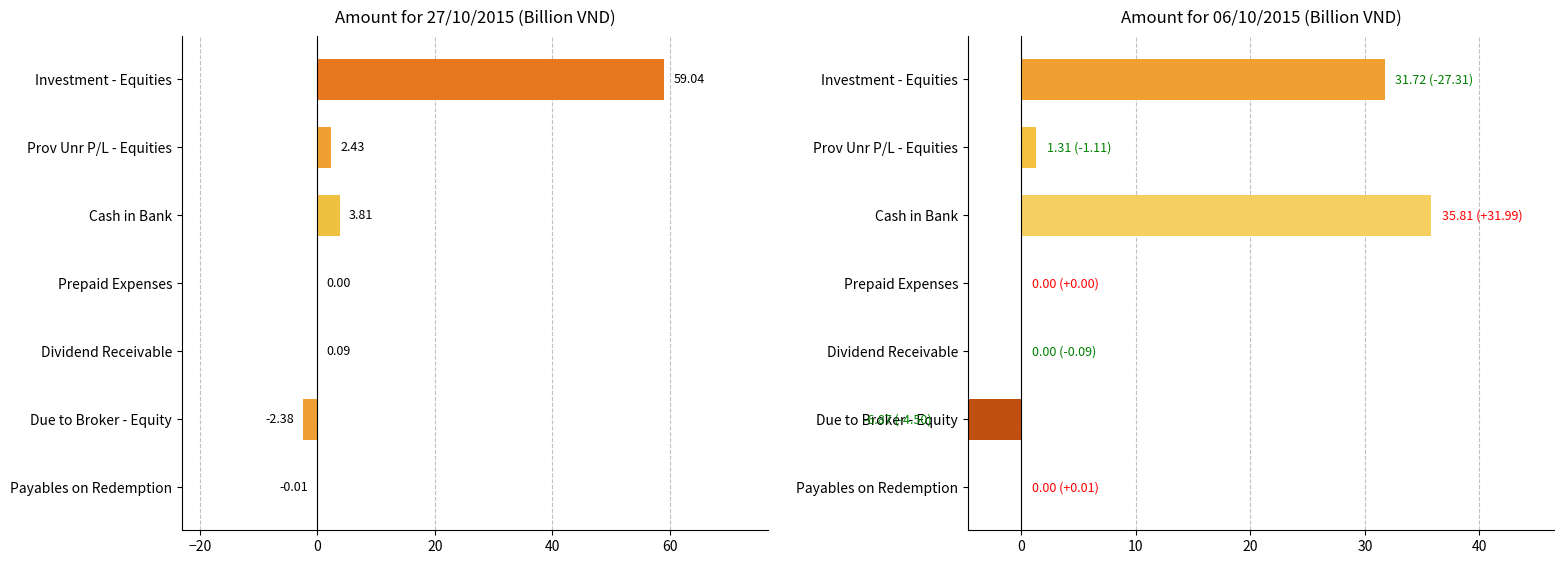

How many series are shown in this chart?

2